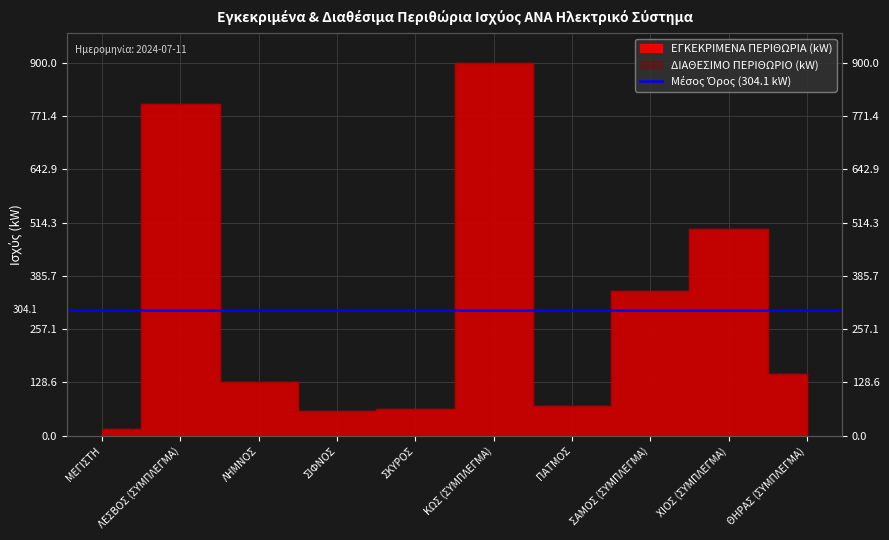

Which label corresponds to the largest value in the chart?

ΚΩΣ (ΣΥΜΠΛΕΓΜΑ)